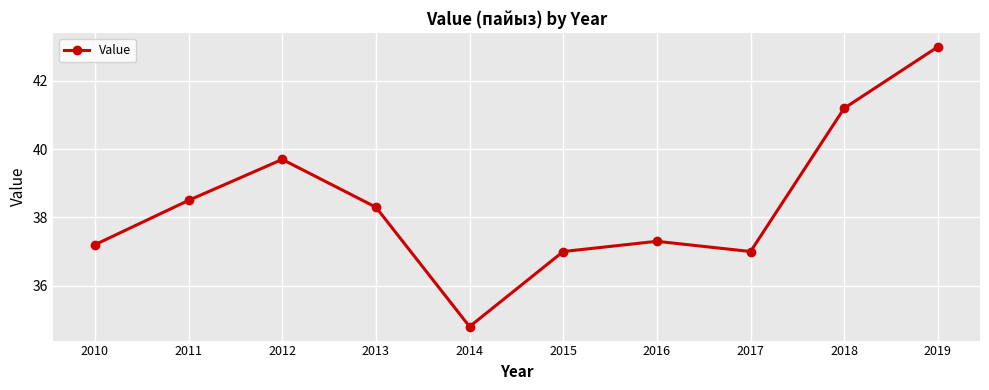

What is the sum of all values?

384.0